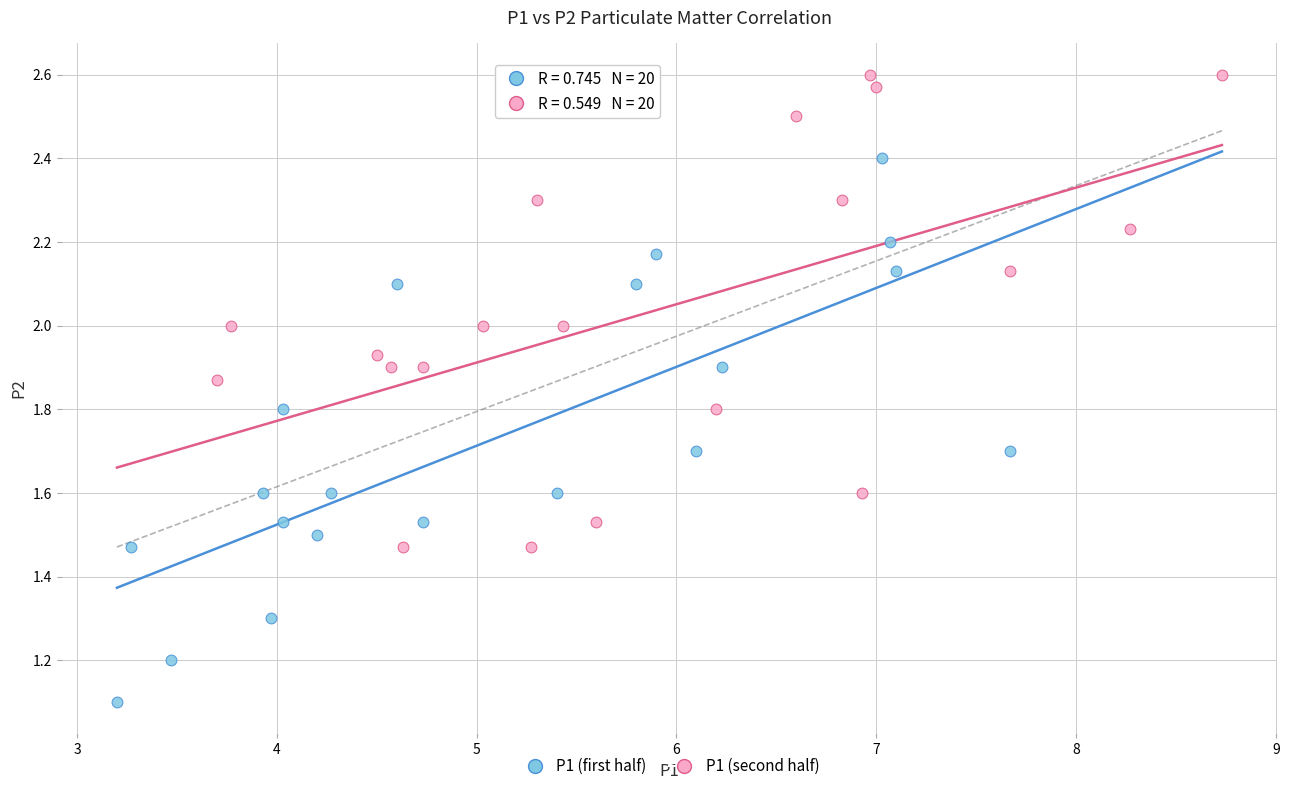

Which series contains the lowest Y value?

P1 (first half)